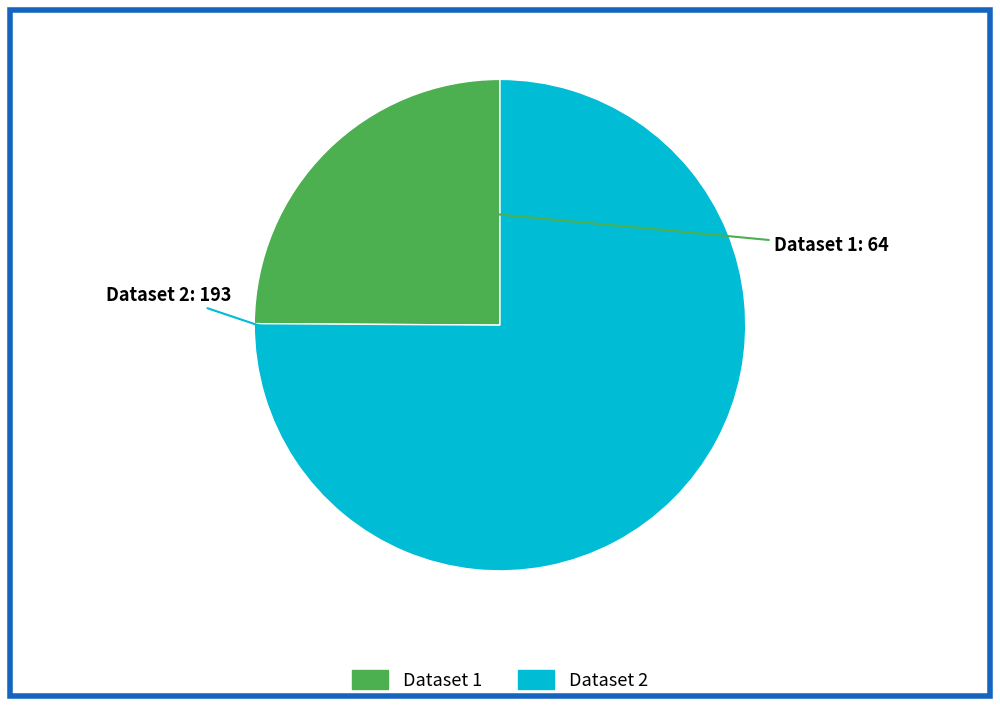

Does any single category account for the majority?

Yes